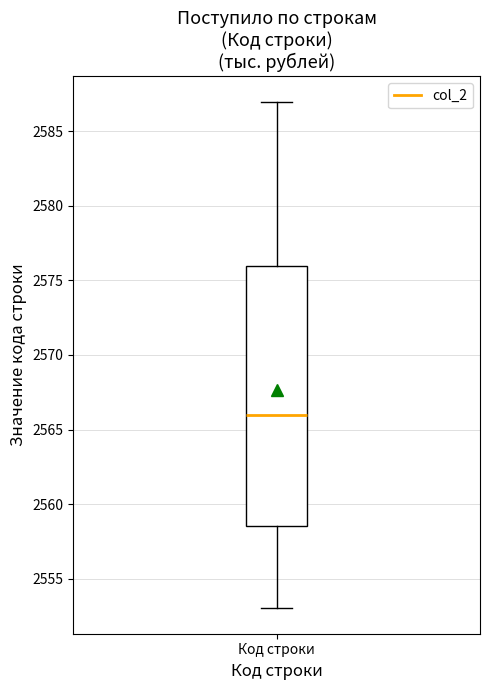

Transcribe this box plot: give where the median line is, the range the box spans, and where the two whiskers end, as read against the y-axis. The values are not printed on the chart, so give them approximately, as read against the axis.

median 2566.0, box 2558.5 to 2576.0, whiskers 2553.0 to 2587.0